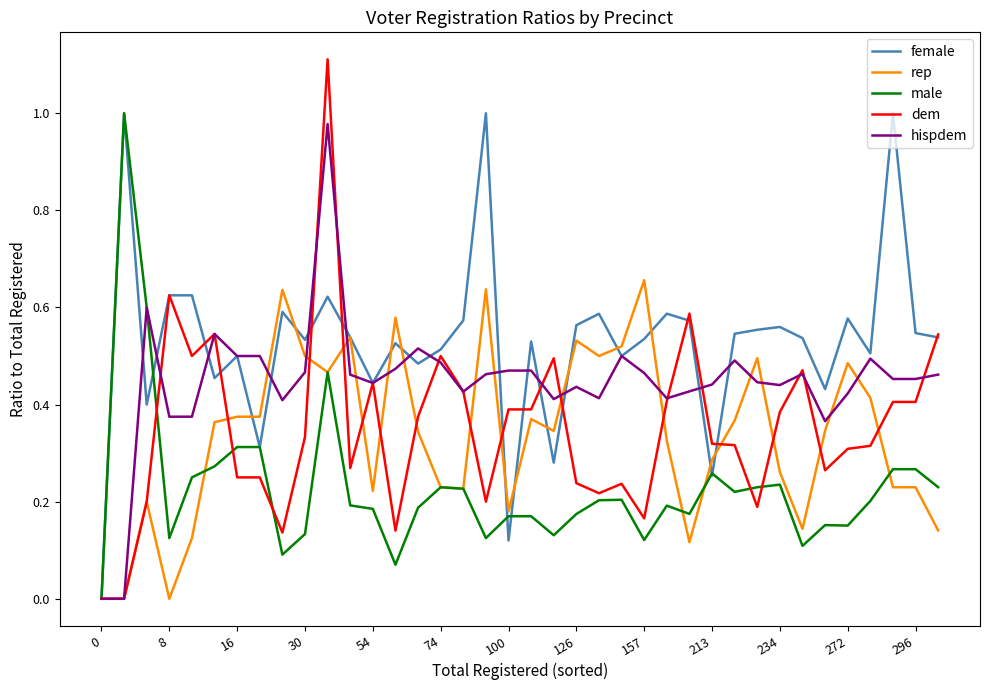

Which series has the largest range (max minus min)?

dem